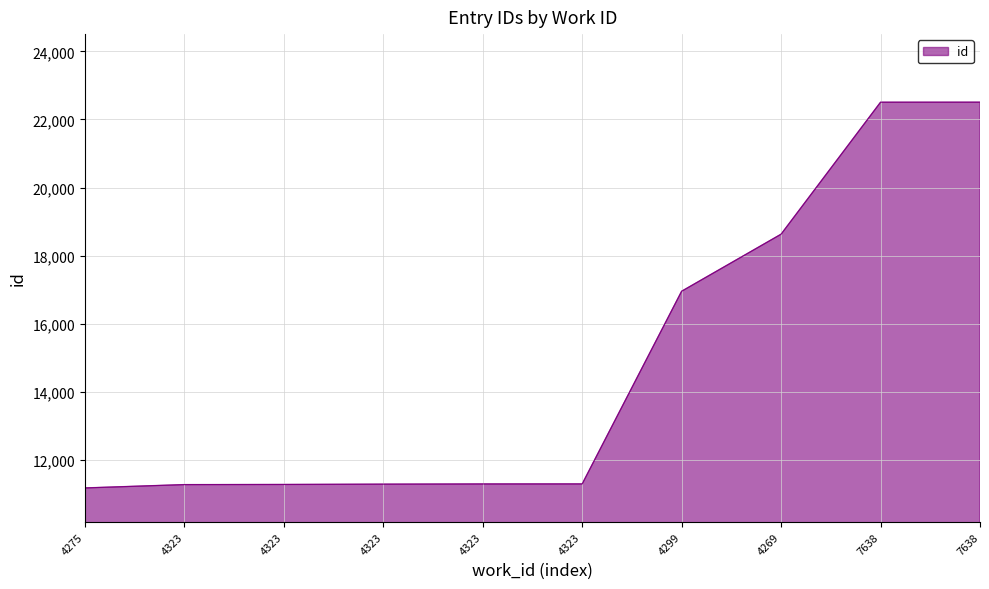

What is the label of the 2nd point from the right?

7638